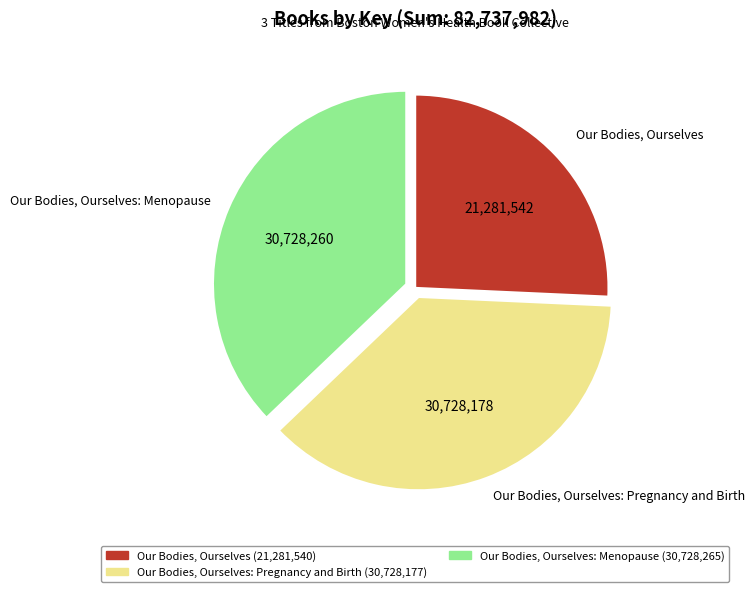

Does any single category account for the majority?

No